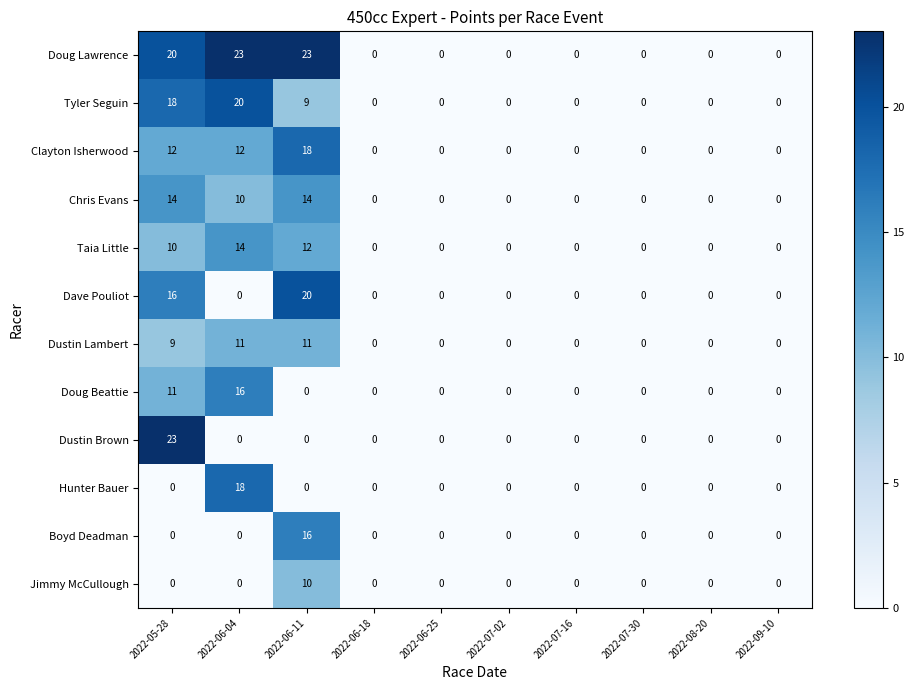

What is the difference between the maximum and minimum values in the Chris Evans series?

14